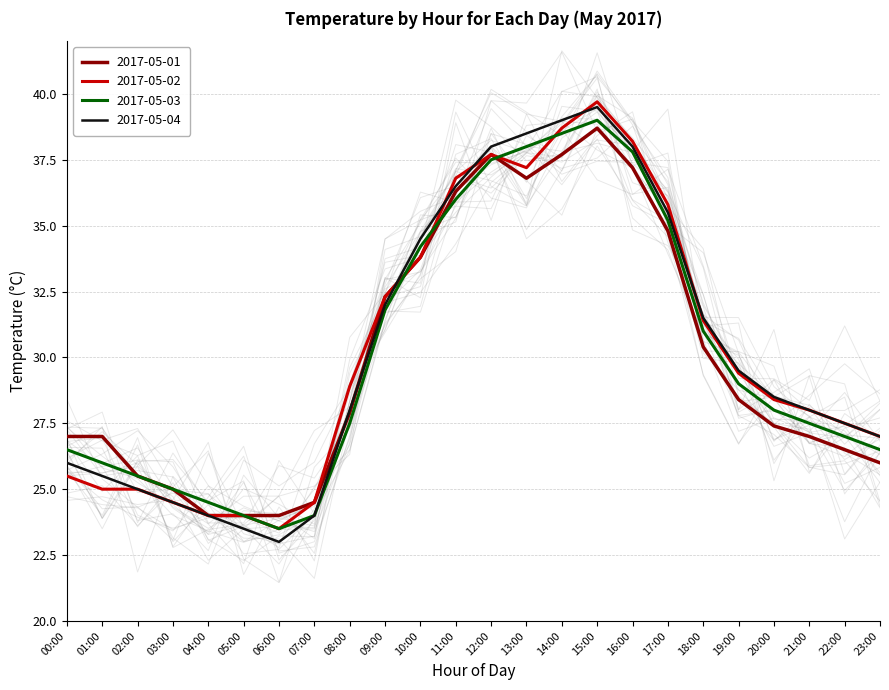

What is the value of the 2017-05-02 point at the 5th from the left?

24.0